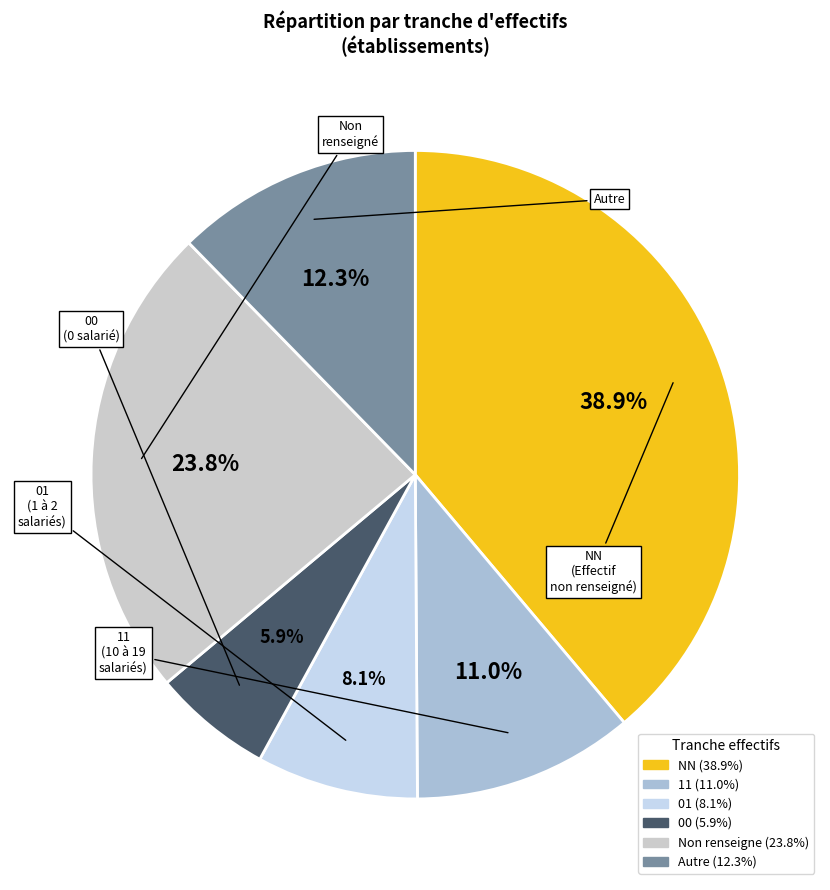

Is there a majority slice in this chart?

No